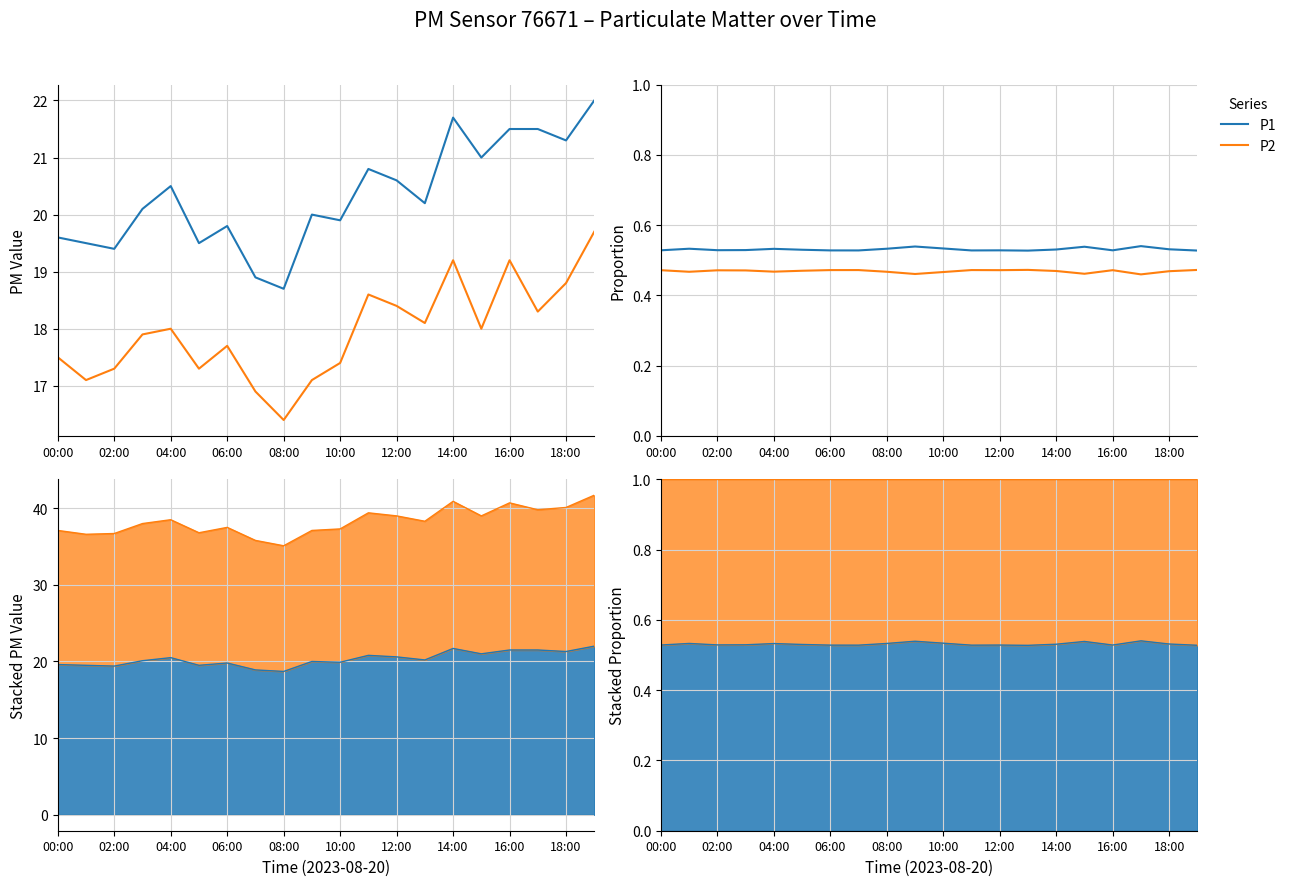

At 06:00, list the series in order from largest to smallest.

P1, P2